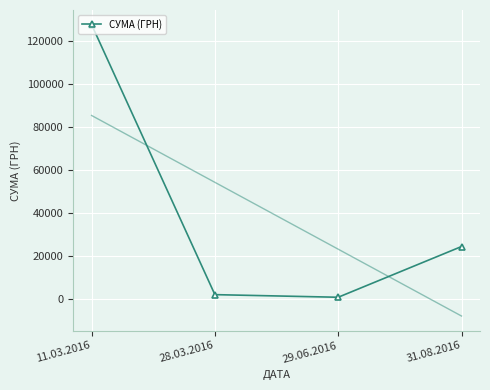

Reading left to right, what are all the values shown in this chart?

127441.0	2068.6	852.0	24399.6